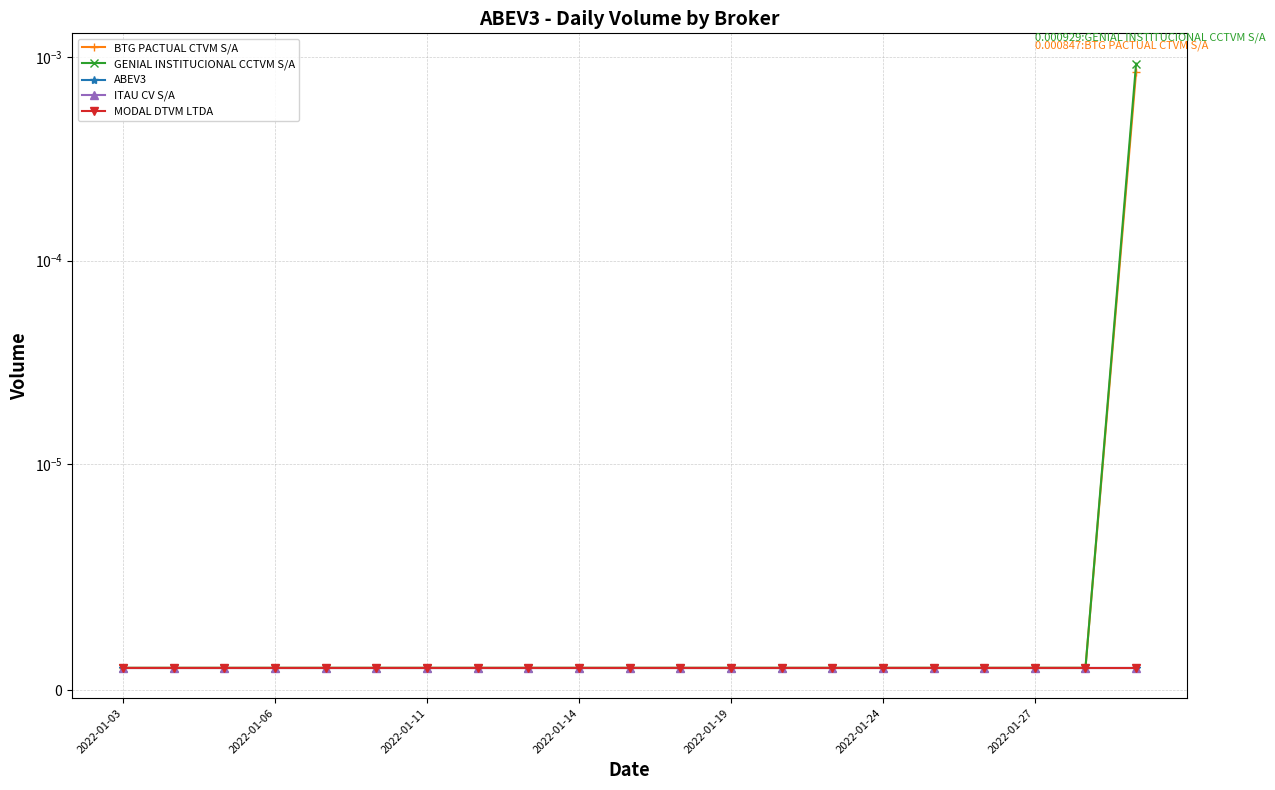

Which category has the lowest value across all series?

2022-01-03